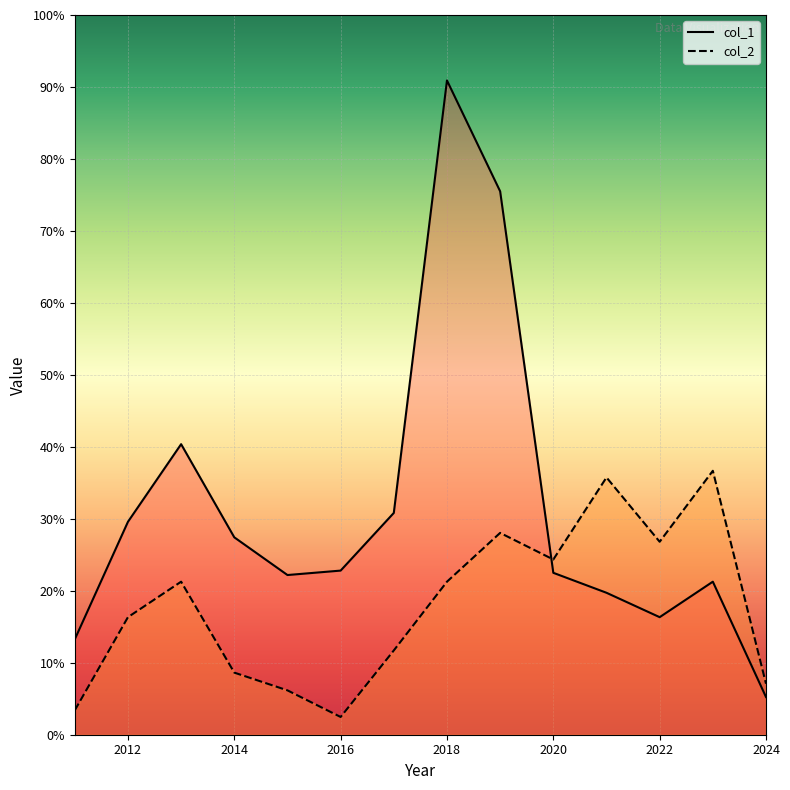

Does the chart display data point markers on the line(s)?

No